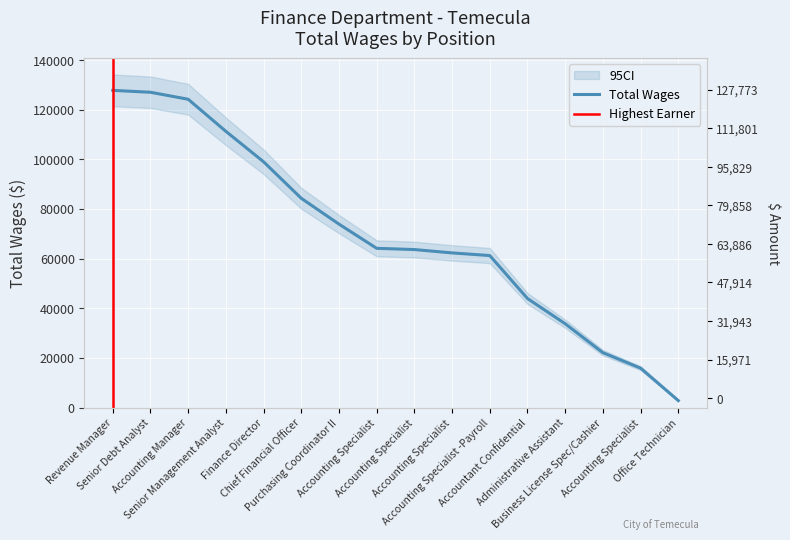

Rank the categories by value from lowest to highest.

Office Technician, Accounting Specialist, Business License Spec/Cashier, Administrative Assistant, Accountant Confidential, Accounting Specialist -Payroll, Accounting Specialist, Accounting Specialist, Accounting Specialist, Purchasing Coordinator II, Chief Financial Officer, Finance Director, Senior Management Analyst, Accounting Manager, Senior Debt Analyst, Revenue Manager